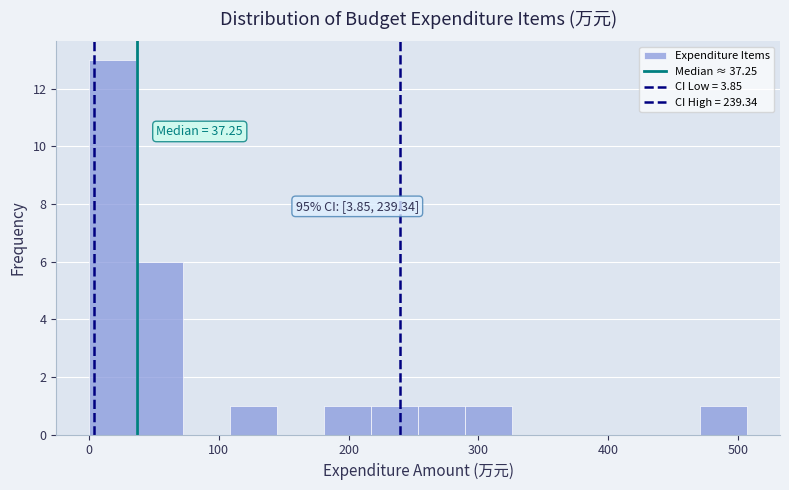

Around what value on the x-axis is the tallest bar? Give the approximate position of its centre, as read against the axis.

20